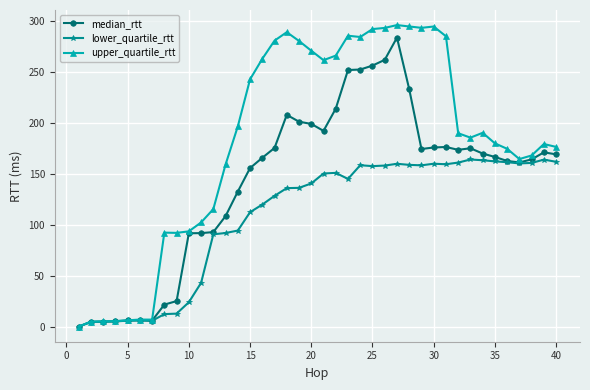

Count the number of categories in the chart.

40